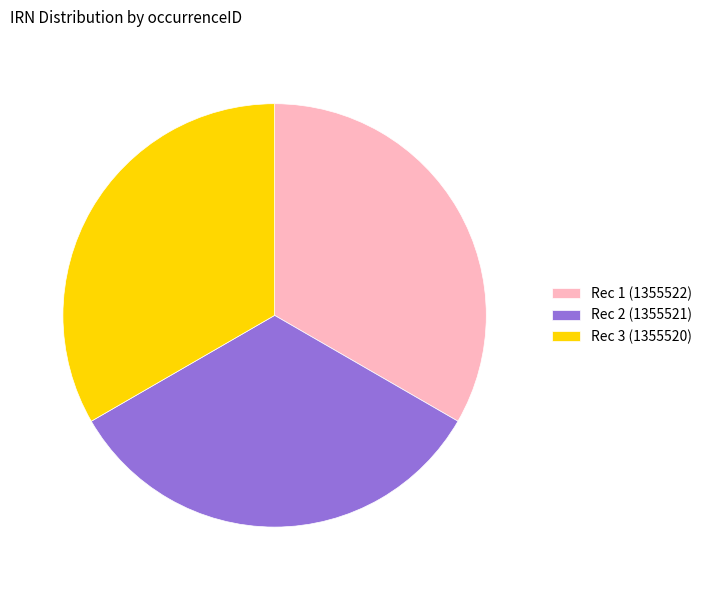

Is the sum of Rec 1 (1355522) and Rec 3 (1355520) greater than half?

Yes